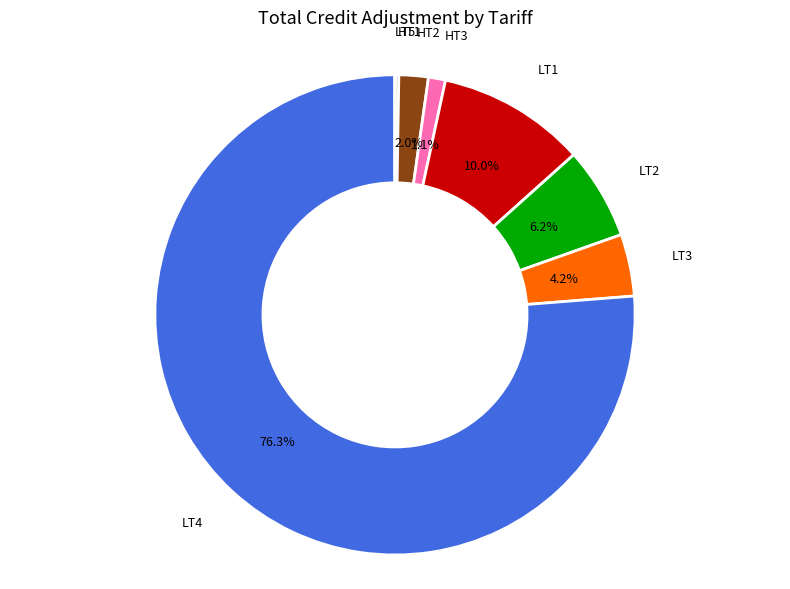

Is there a majority slice in this chart?

Yes